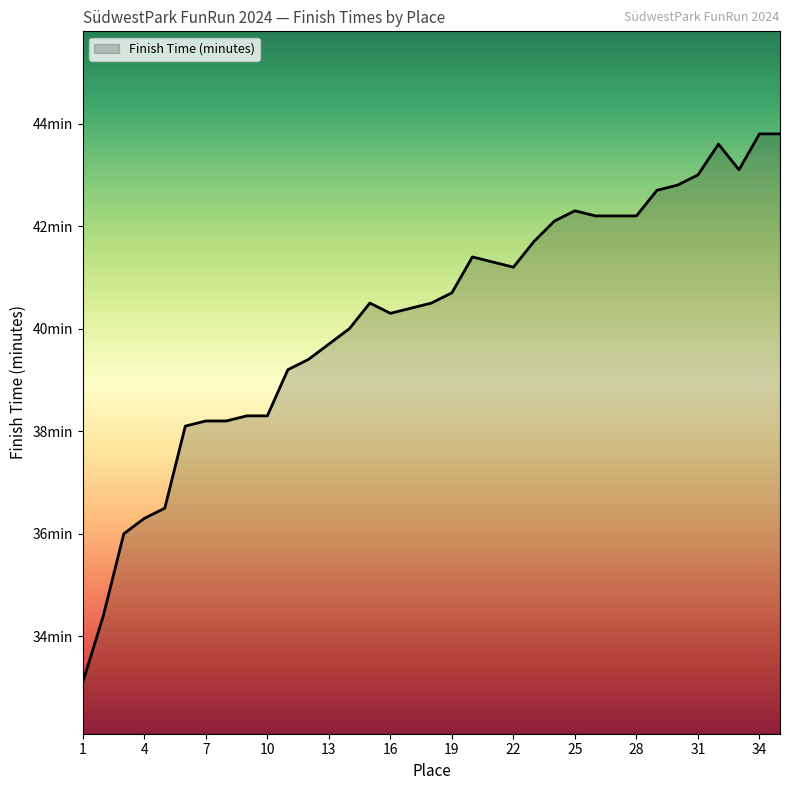

What is the average value?

40.2